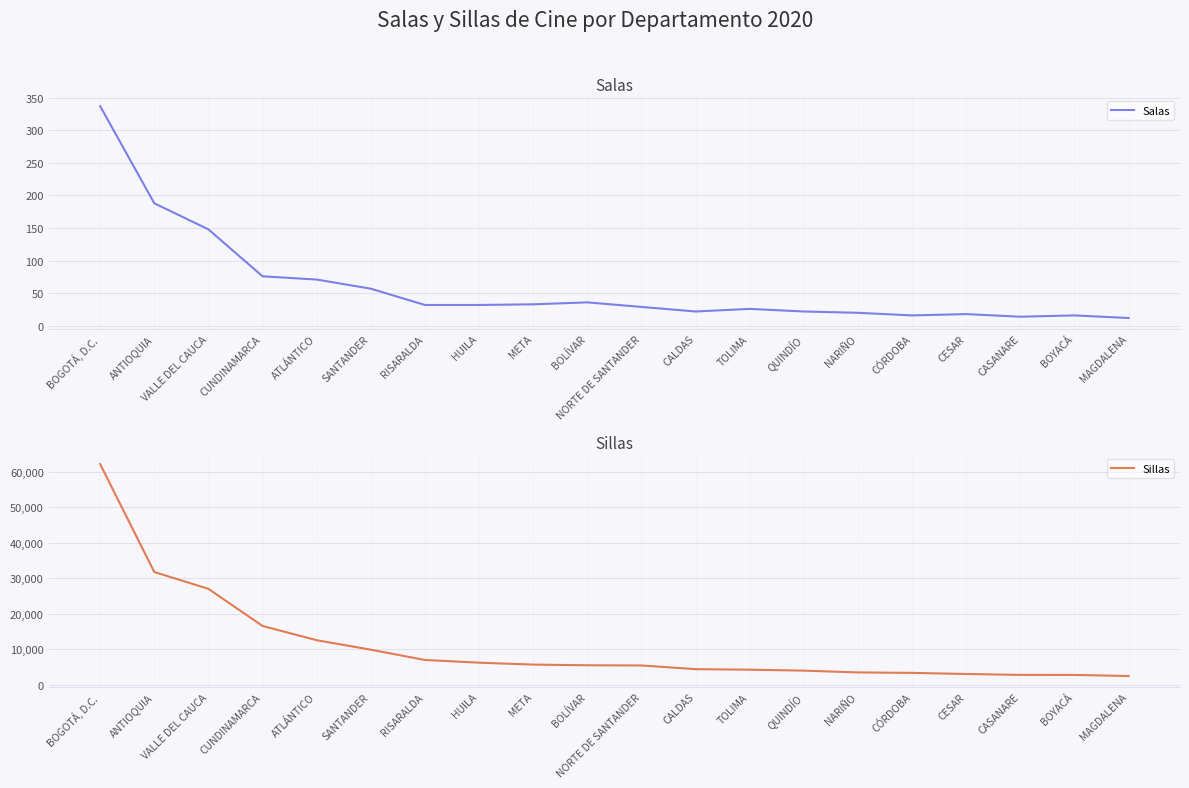

Which series changed the most between TOLIMA and NARIÑO?

Sillas